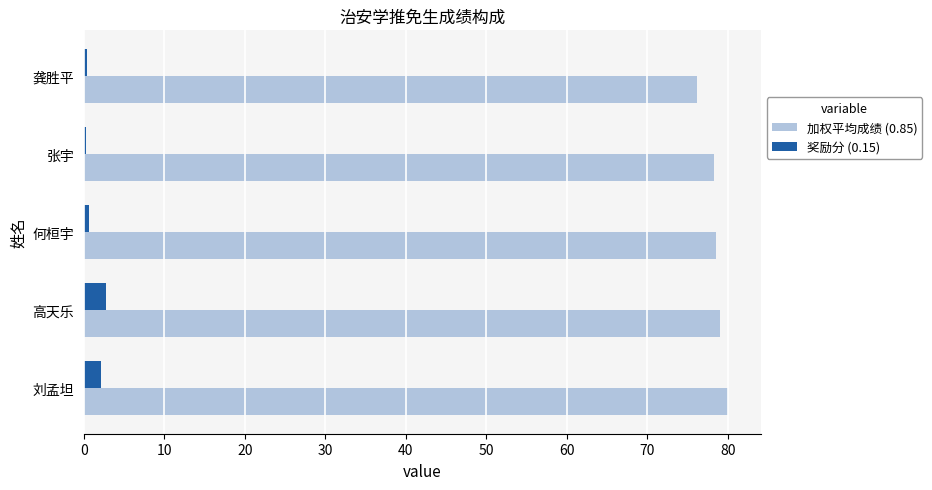

Which series has the largest range (max minus min)?

加权平均成绩 (0.85)